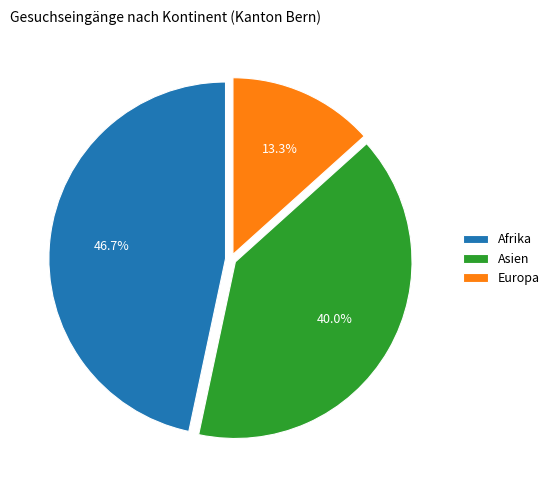

Is there a majority slice in this chart?

No